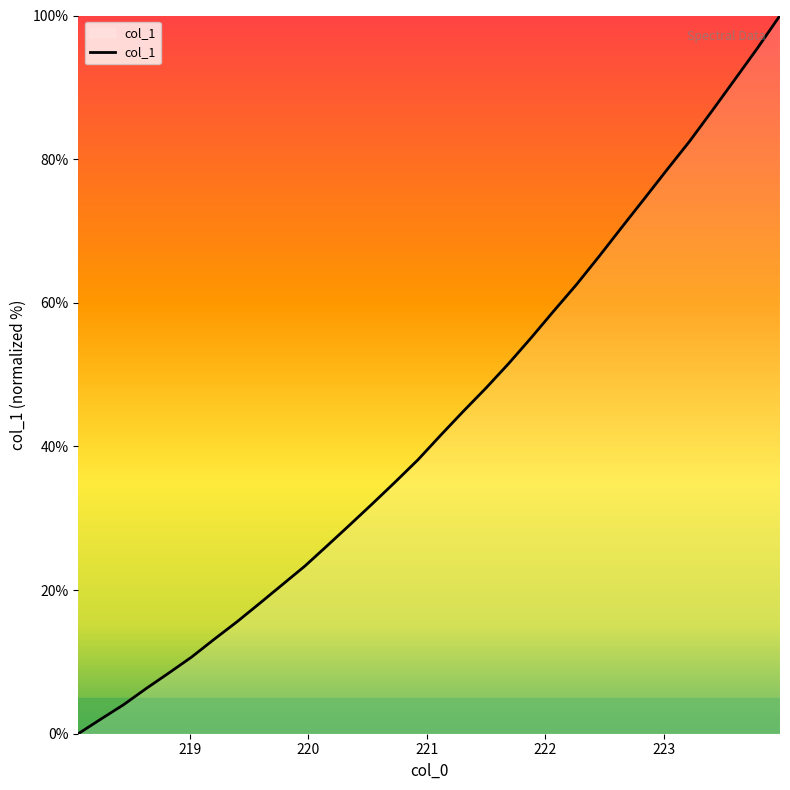

What is the difference between the maximum and minimum values?

100.0